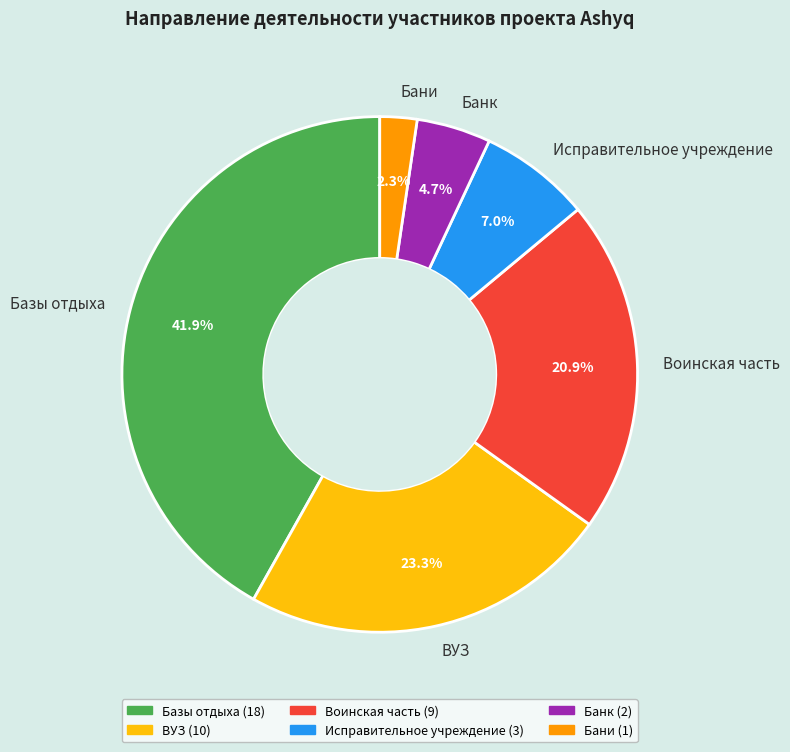

Does any single category account for the majority?

No